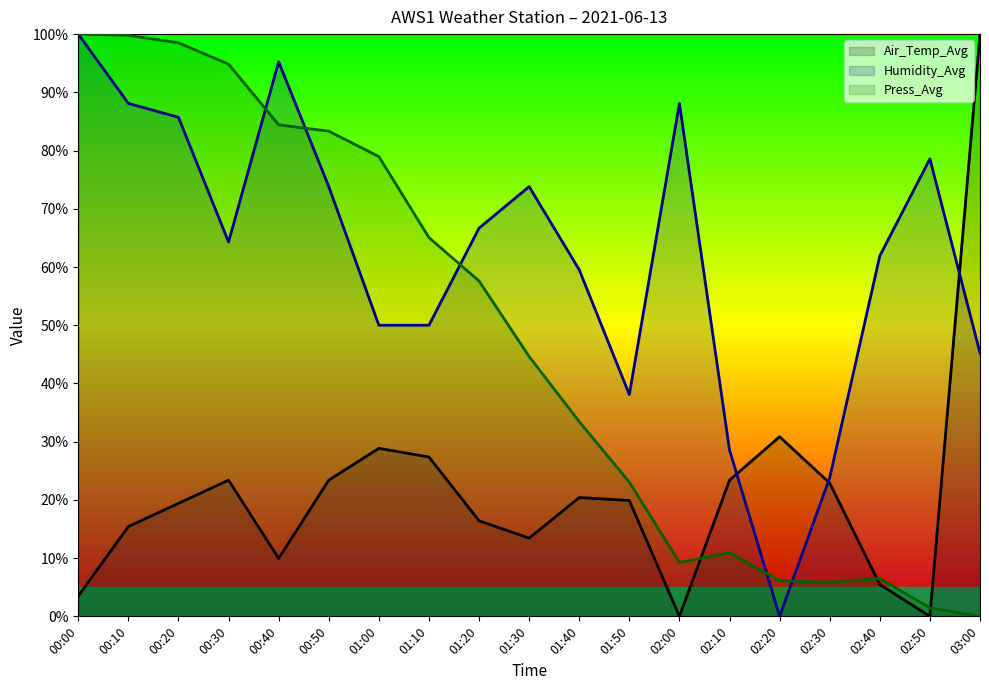

What value does the Humidity_Avg (line) series have at 02:40?

61.9